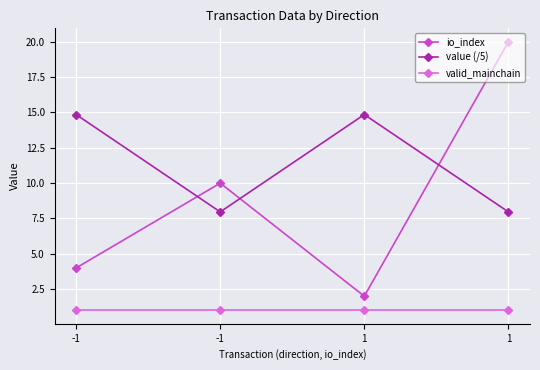

Where is the first local minimum for value (/5)?

-1